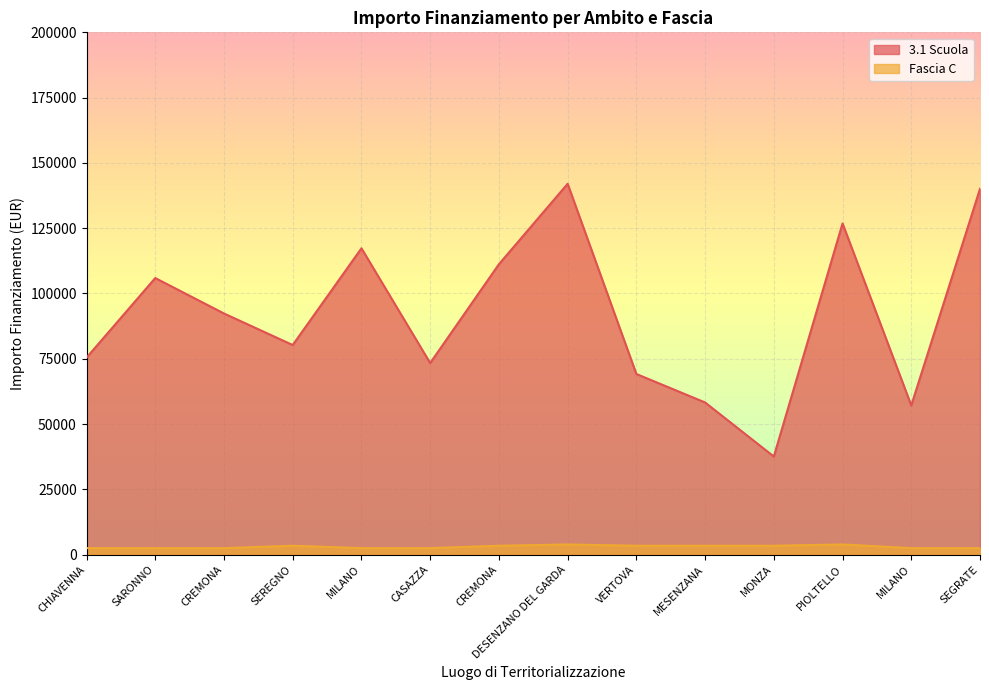

What is the value of the Fascia C point at the 14th from the left?

2498.0